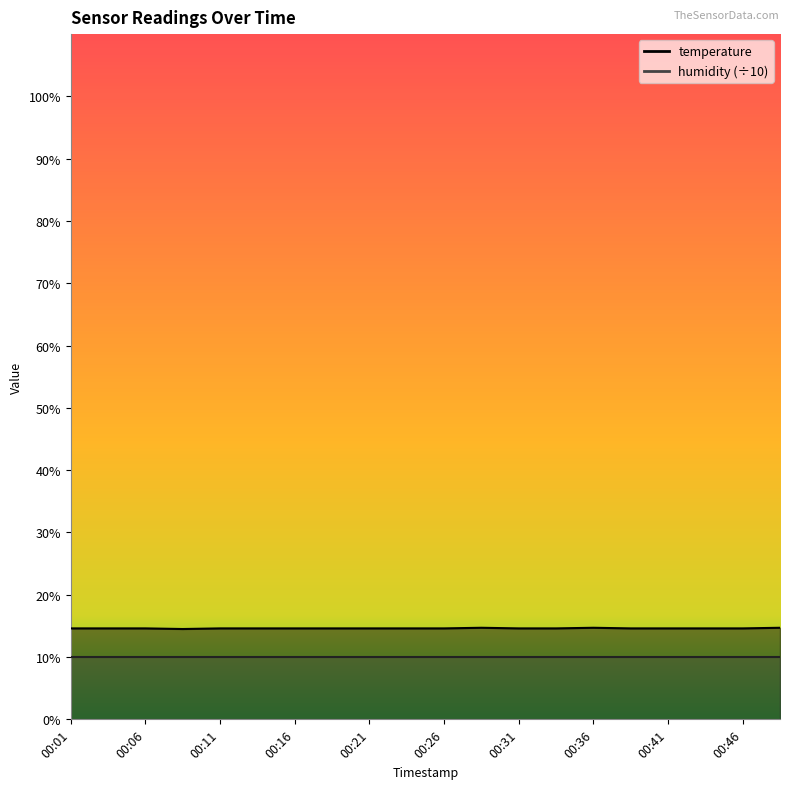

Reading right to left, transcribe all the data shown in this chart.

00:48=14.7	00:46=14.6	00:43=14.6	00:41=14.6	00:38=14.6	00:36=14.7	00:33=14.6	00:31=14.6	00:28=14.7	00:26=14.6	00:24=14.6	00:21=14.6	00:19=14.6	00:16=14.6	00:14=14.6	00:11=14.6	00:09=14.5	00:06=14.6	00:04=14.6	00:01=14.6